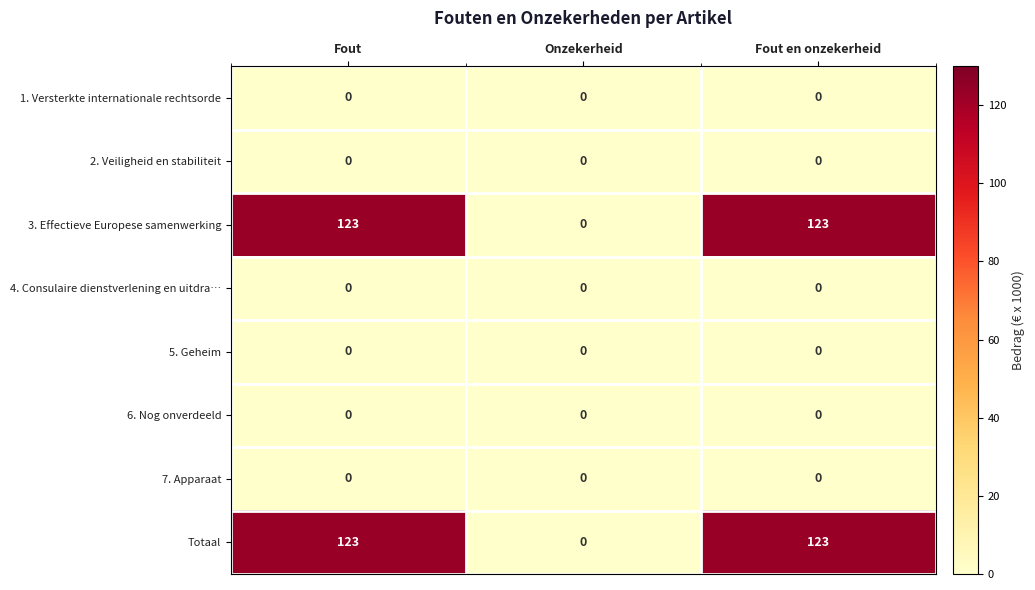

What is the difference between the highest and lowest values at Fout?

123